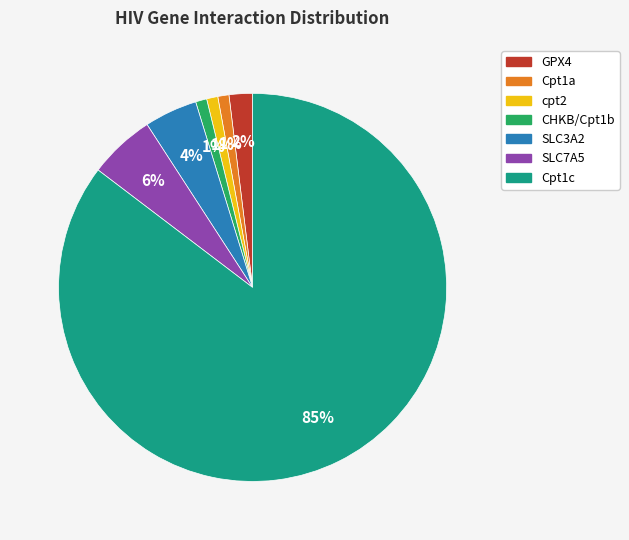

What percentage is the CHKB/Cpt1b slice, to the nearest percent?

1%